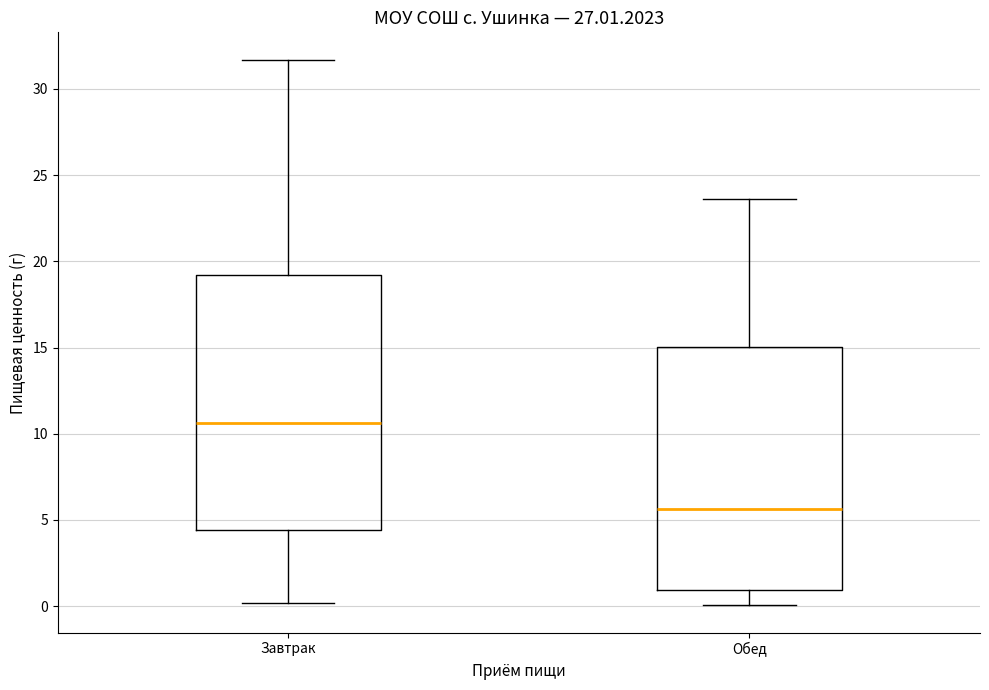

Comparing the boxes themselves (not the whiskers), which one is the tallest?

Завтрак